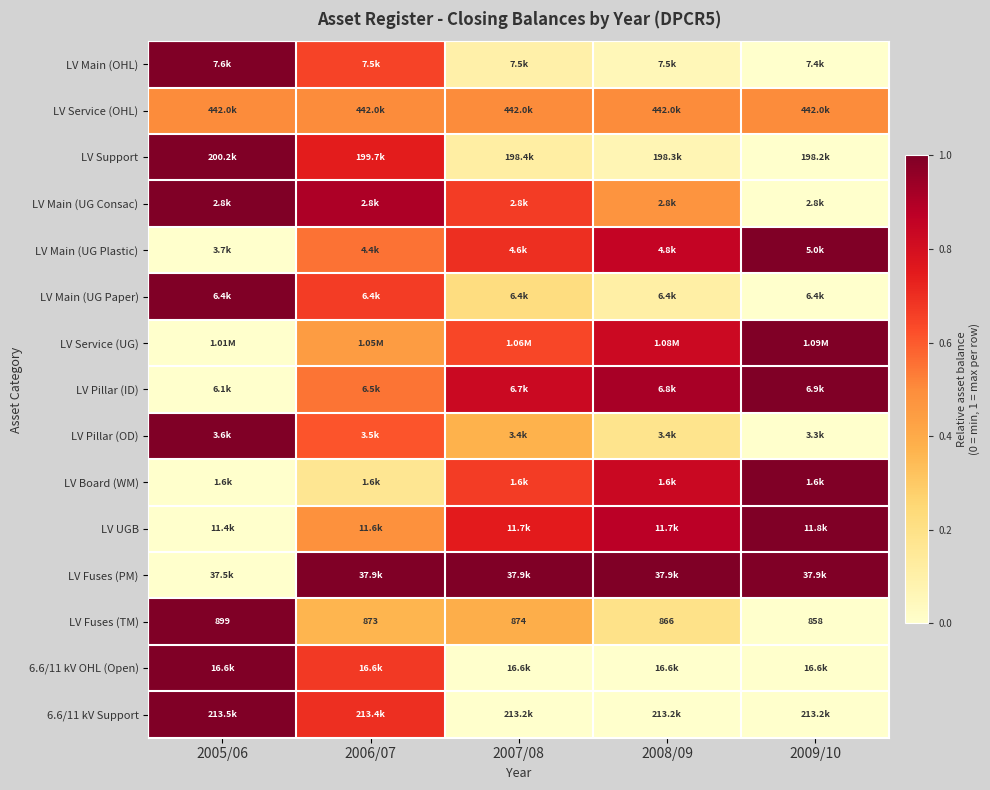

The value of 6.6/11 kV Support at 2005/06 is 1.0. True or false?

True